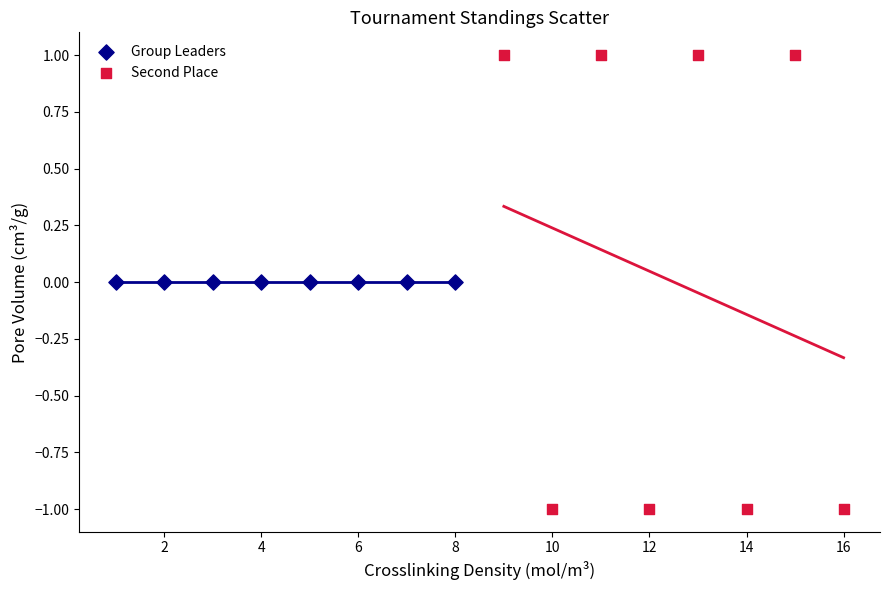

Which series contains the lowest Y value?

Second Place